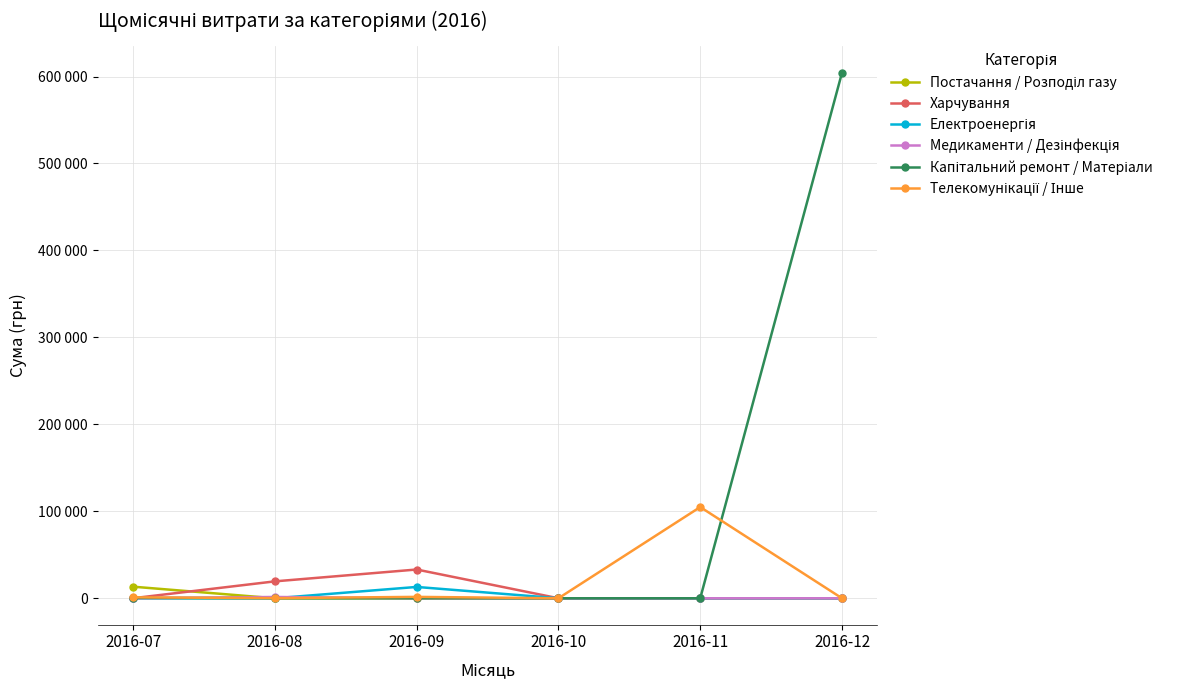

Is this an area chart (filled region under the line)?

No